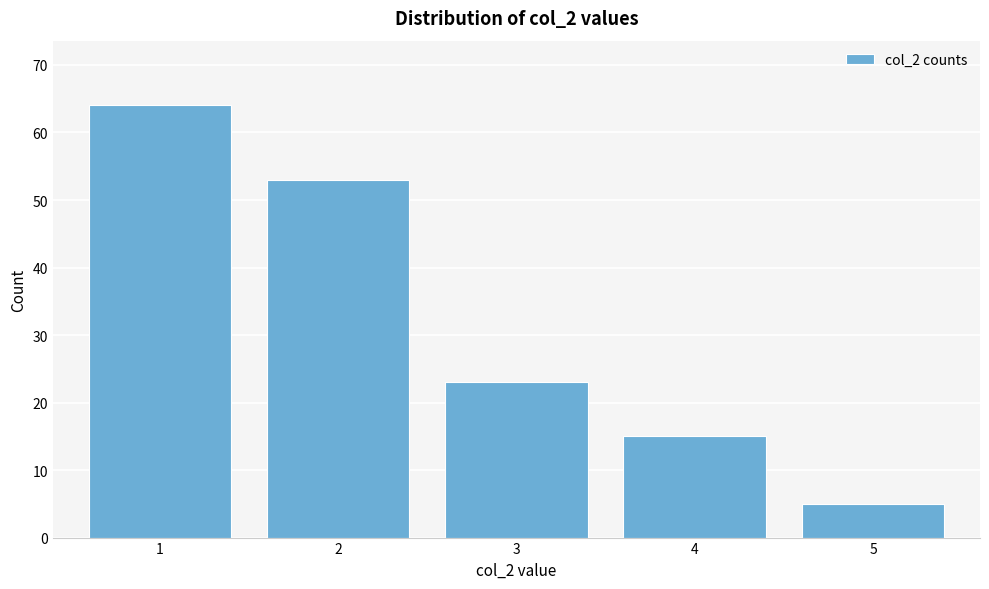

Reading left to right, what are all the values shown in this chart?

1=64	2=53	3=23	4=15	5=5